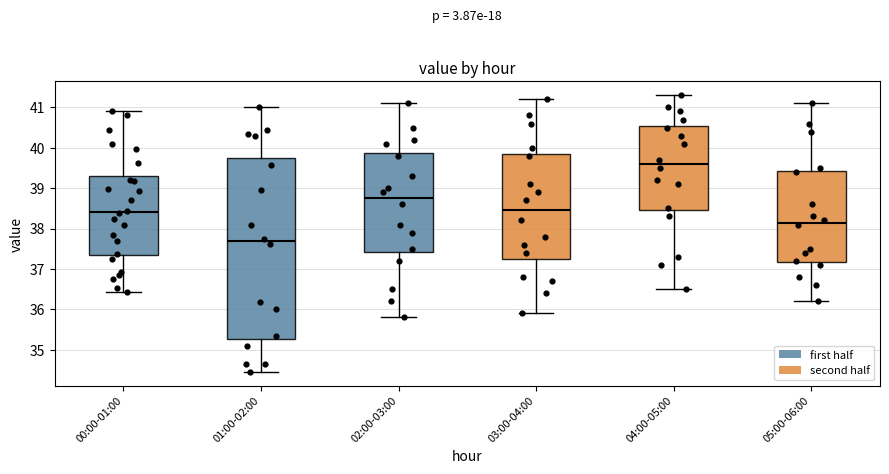

Reading left to right, read every box against the y-axis: the position of its median line, the range the box covers, and the ends of its whiskers. The values are not printed on the chart, so give them approximately, as read against the axis.

00:00-01:00: median 38.4, box 37.3 to 39.3, whiskers 36.4 to 40.9
01:00-02:00: median 37.7, box 35.3 to 39.8, whiskers 34.5 to 41.0
02:00-03:00: median 38.8, box 37.4 to 39.9, whiskers 35.8 to 41.1
03:00-04:00: median 38.5, box 37.3 to 39.9, whiskers 35.9 to 41.2
04:00-05:00: median 39.6, box 38.5 to 40.6, whiskers 36.5 to 41.3
05:00-06:00: median 38.2, box 37.2 to 39.4, whiskers 36.2 to 41.1